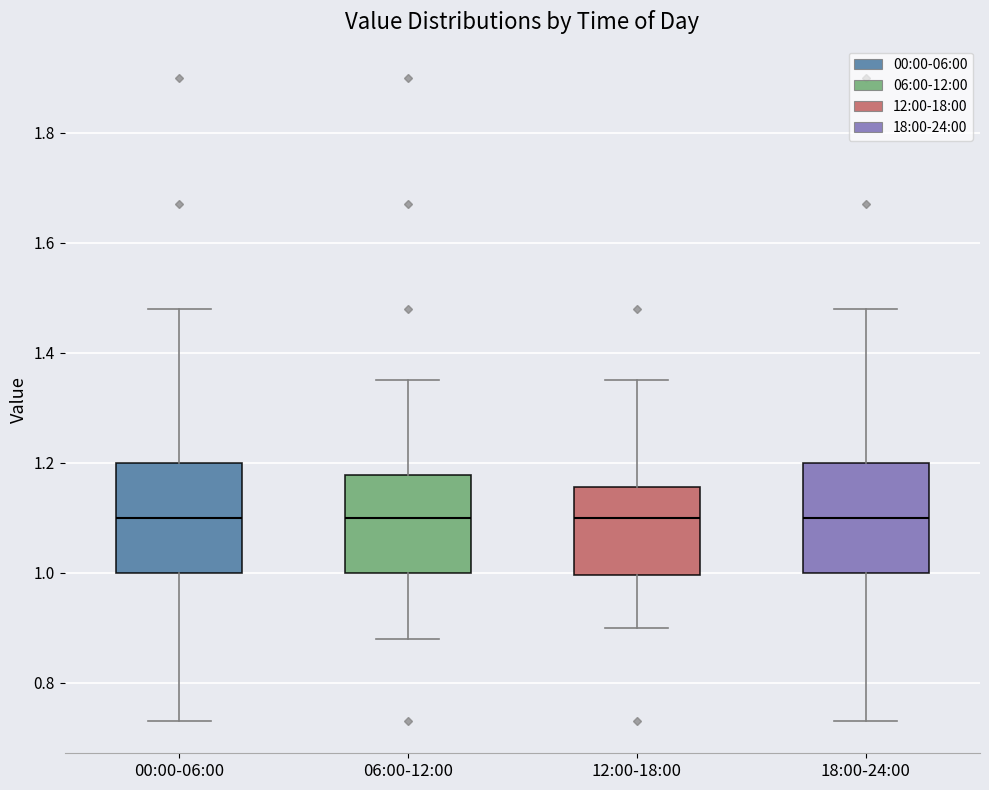

Reading left to right, read every box against the y-axis: the position of its median line, the range the box covers, and the ends of its whiskers. The values are not printed on the chart, so give them approximately, as read against the axis.

00:00-06:00: median 1.10, box 1.00 to 1.20, whiskers 0.74 to 1.48
06:00-12:00: median 1.10, box 1.00 to 1.18, whiskers 0.88 to 1.36
12:00-18:00: median 1.10, box 1.00 to 1.16, whiskers 0.90 to 1.36
18:00-24:00: median 1.10, box 1.00 to 1.20, whiskers 0.74 to 1.48